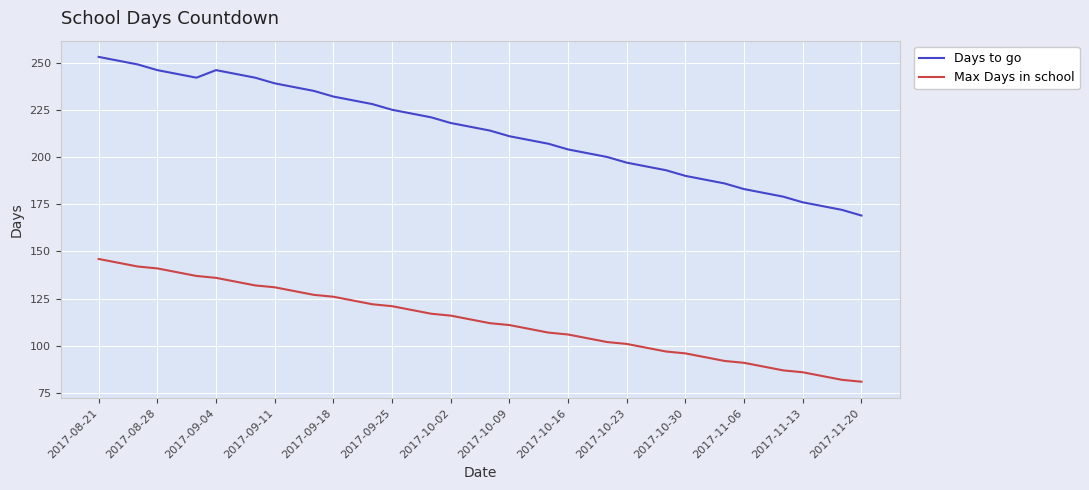

What is the greatest value displayed?

253